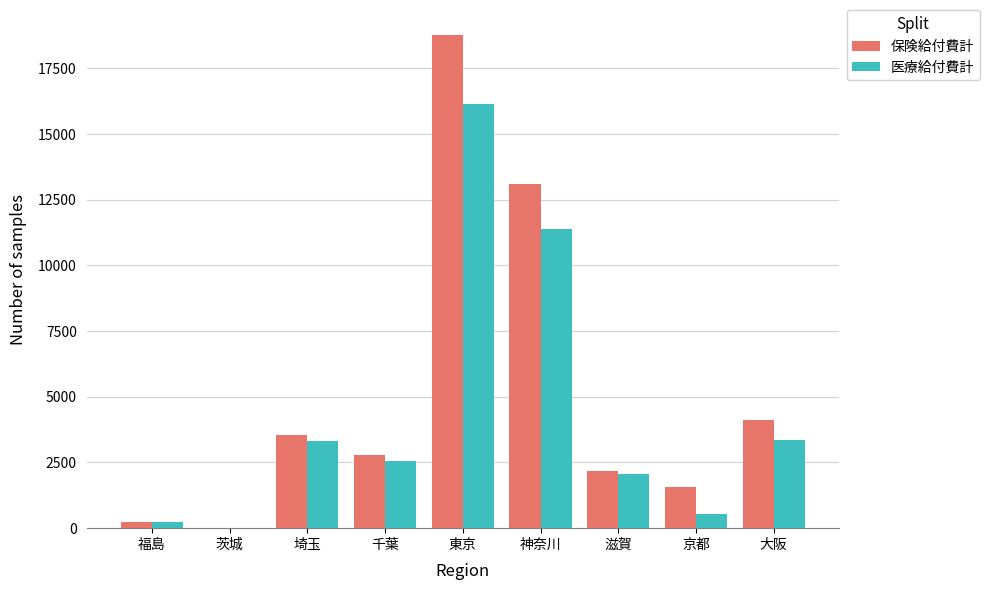

Between 福島 and 東京, which series saw the biggest shift?

保険給付費計